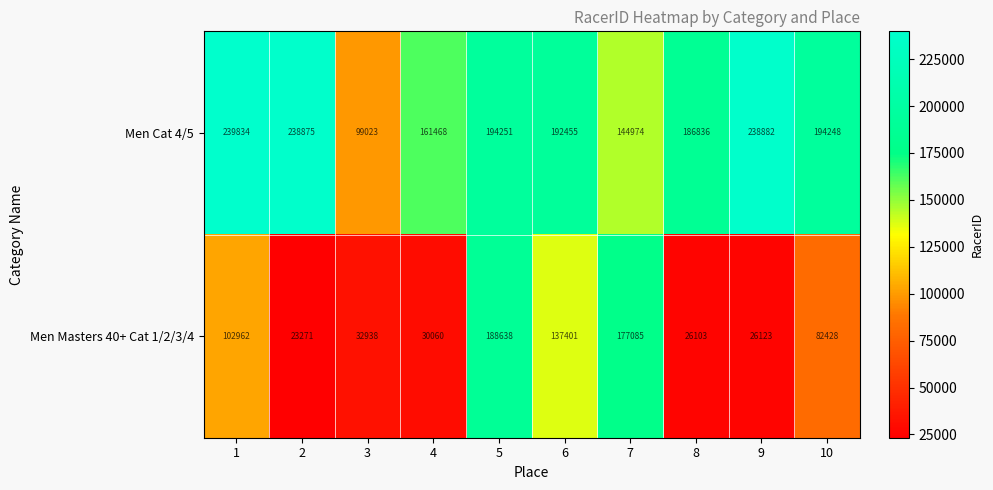

Reading right to left, what are all the values shown in this chart?

Men Cat 4/5: 194248	238882	186836	144974	192455	194251	161468	99023	238875	239834
Men Masters 40+ Cat 1/2/3/4: 82428	26123	26103	177085	137401	188638	30060	32938	23271	102962